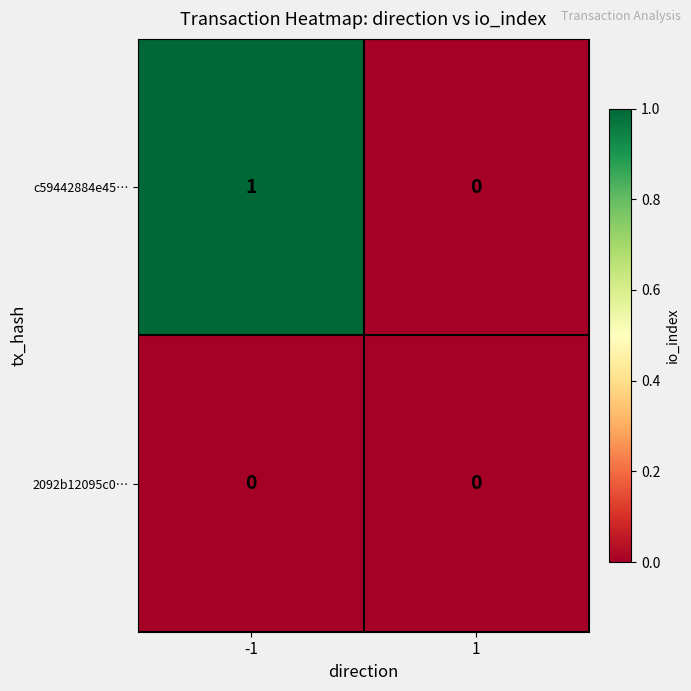

Which series changed the most between -1 and 1?

c59442884e45…